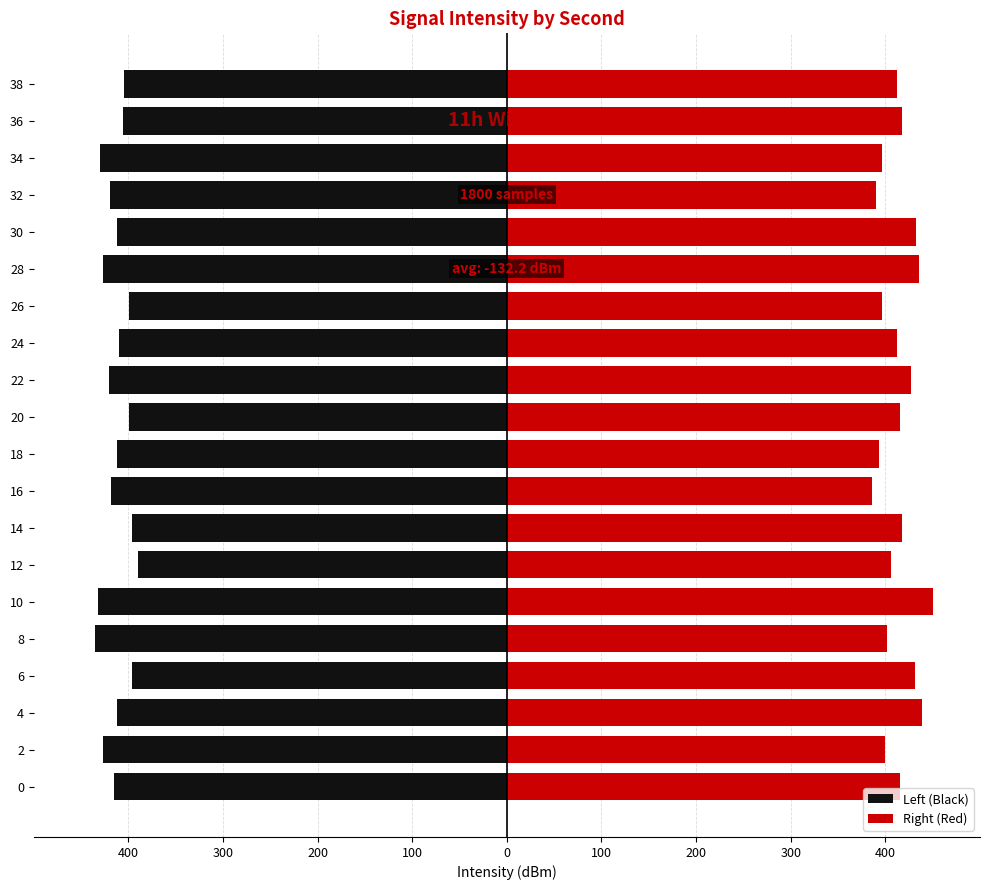

Between 12 and 18, which series saw the biggest shift?

Left (Black)